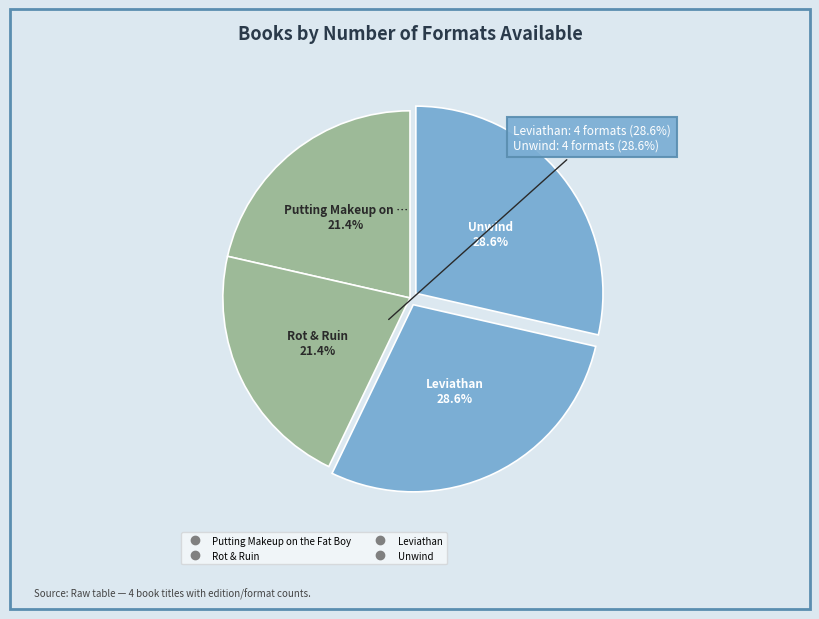

Count the number of slices in the pie.

4